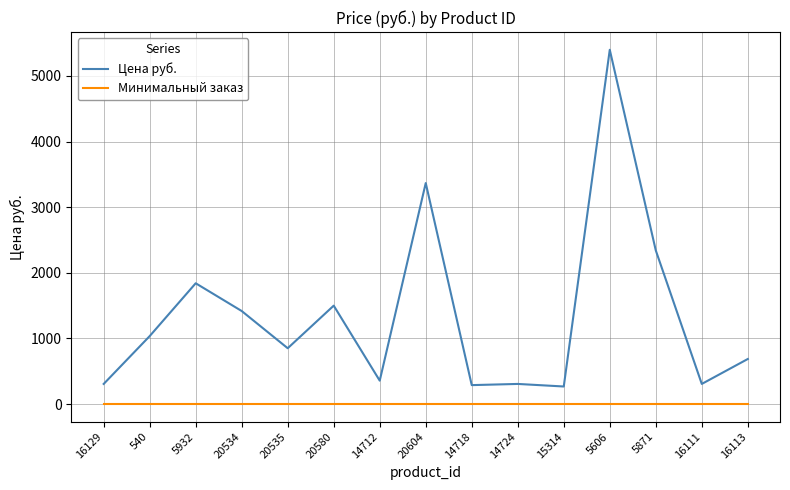

True or false: Цена руб. and Минимальный заказ intersect in this chart.

False